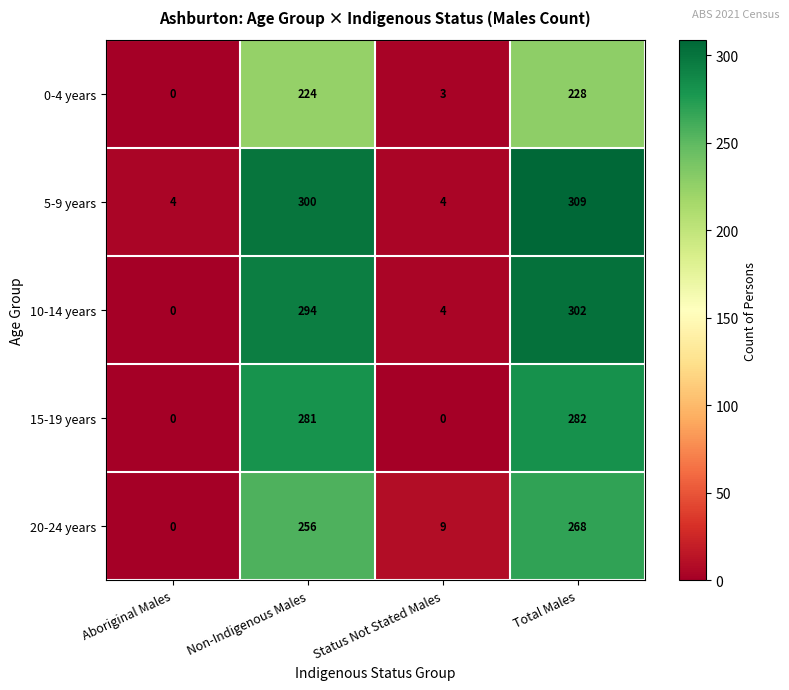

Reading left to right, extract all data points from this chart.

0-4 years: 0	224	3	228
5-9 years: 4	300	4	309
10-14 years: 0	294	4	302
15-19 years: 0	281	0	282
20-24 years: 0	256	9	268